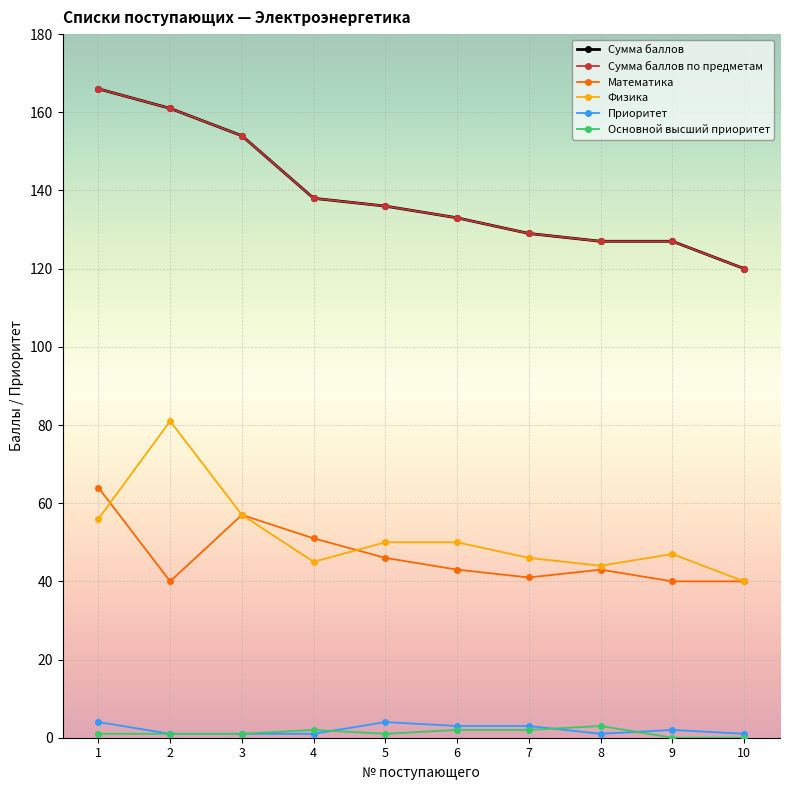

What is the greatest value displayed?

166